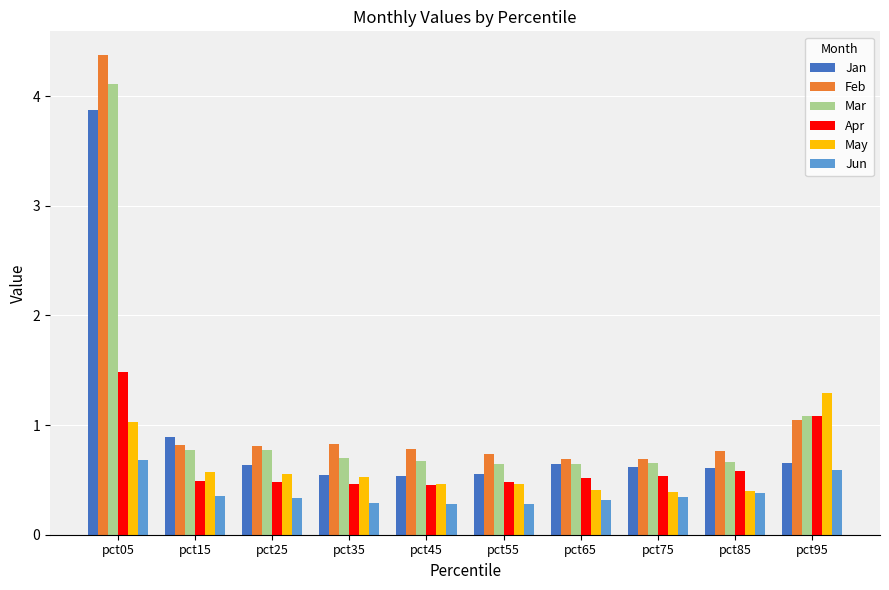

How many groups of bars are there?

10